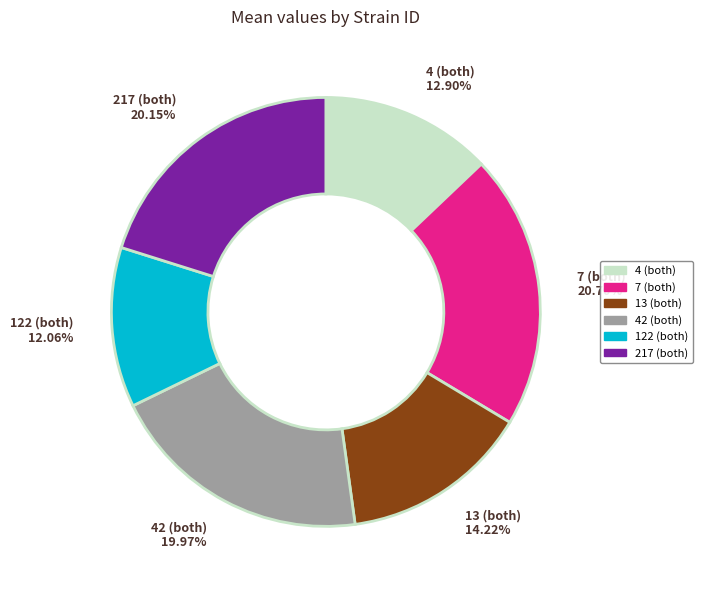

To the nearest percent, what portion does 7 (both) represent?

21%